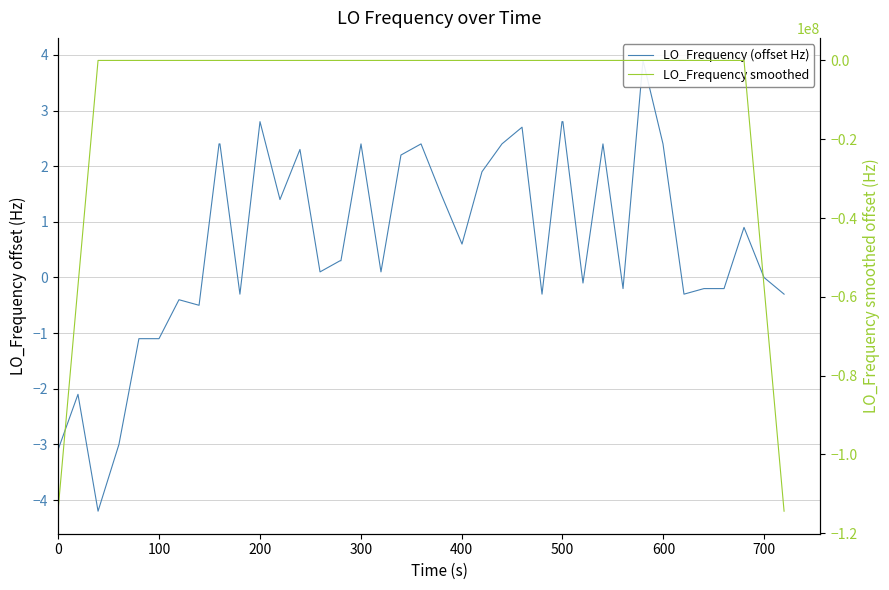

How many positive values does the LO_Frequency (offset Hz) series have?

23